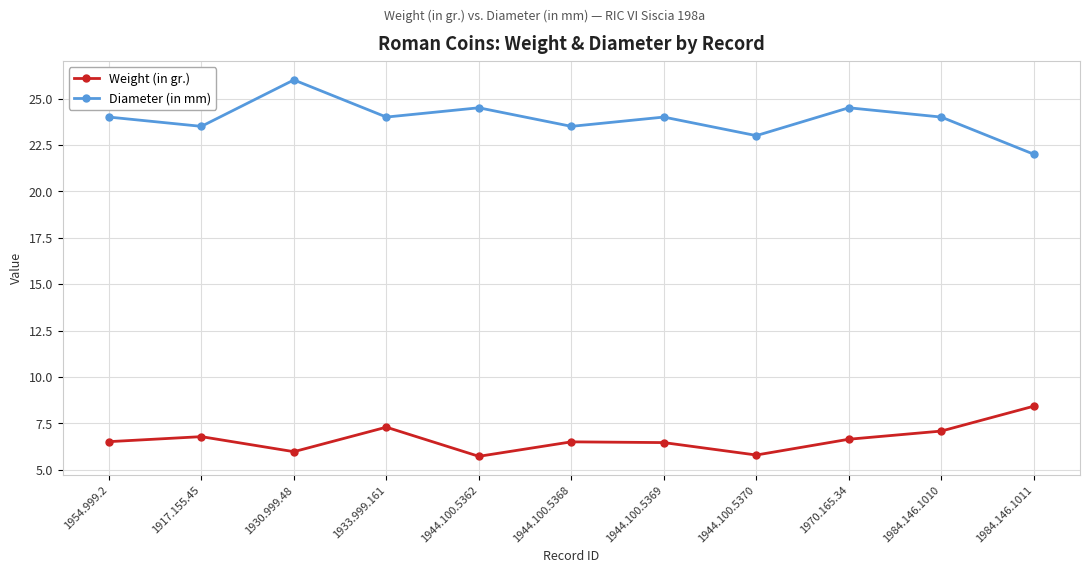

Rank the series by their maximum value, from highest to lowest.

Diameter (in mm), Weight (in gr.)